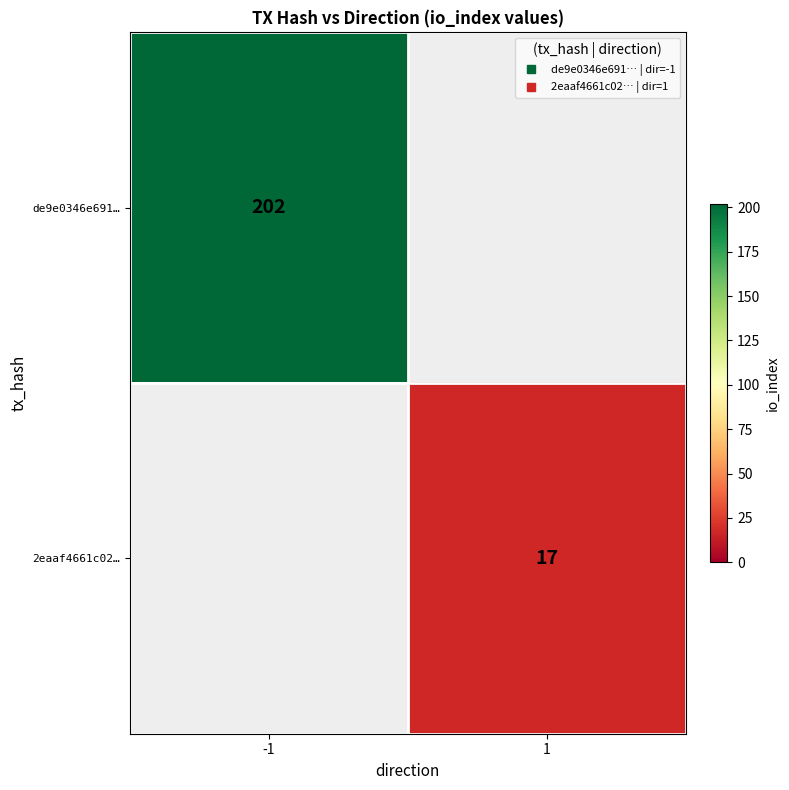

Is it true that de9e0346e691… equals 202.0 at -1?

True